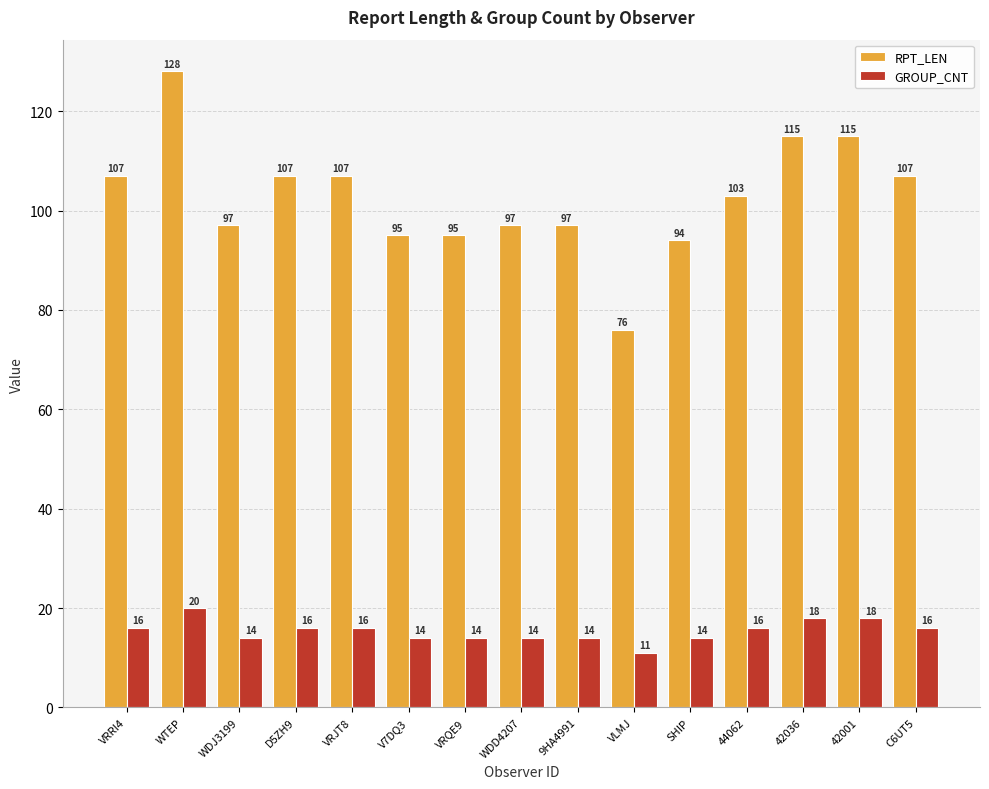

Is it true that GROUP_CNT equals 23 at WDJ3199?

False